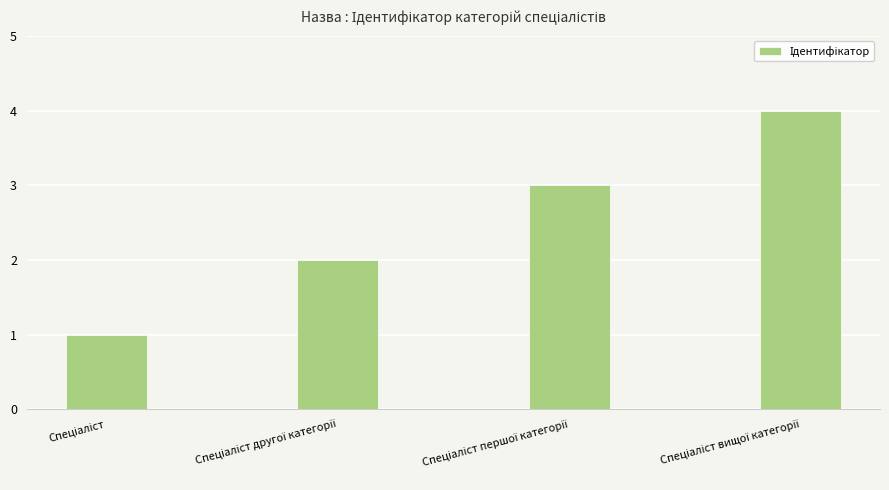

What is the maximum value shown in the chart?

4